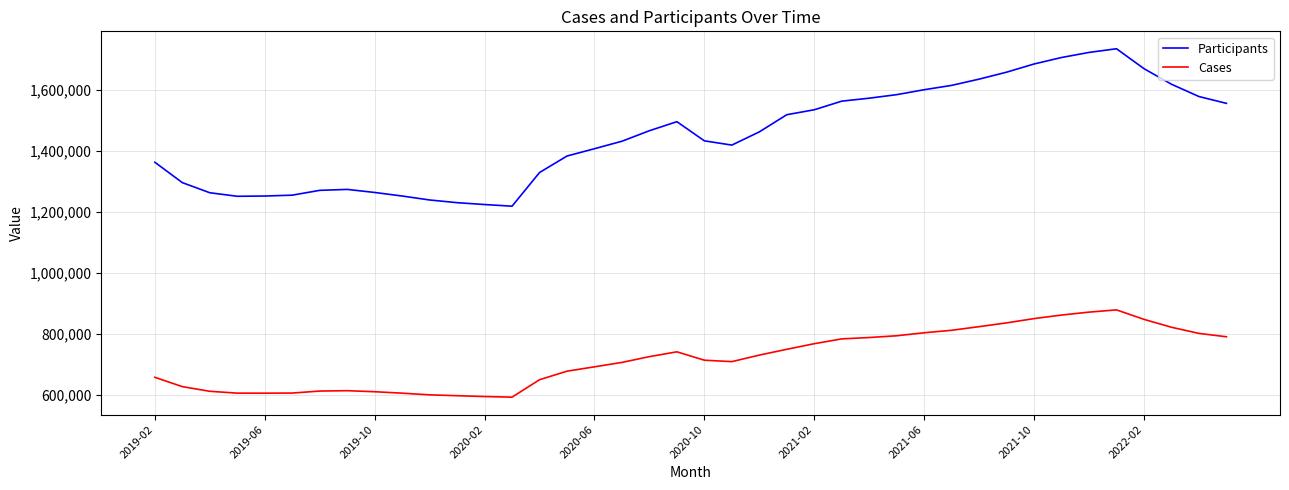

What is the greatest value displayed?

1735304